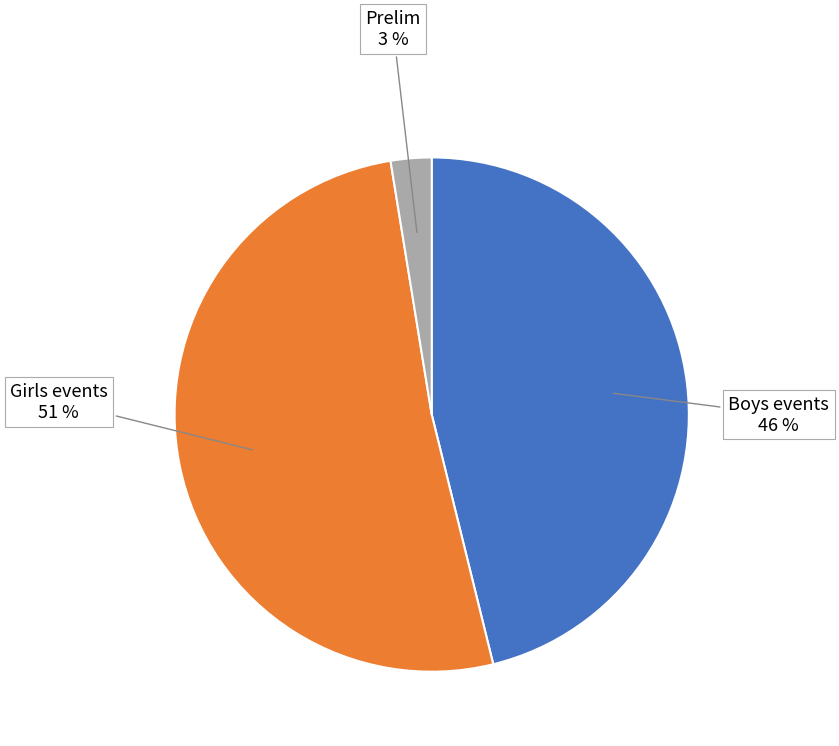

How many slices are in this pie chart?

3